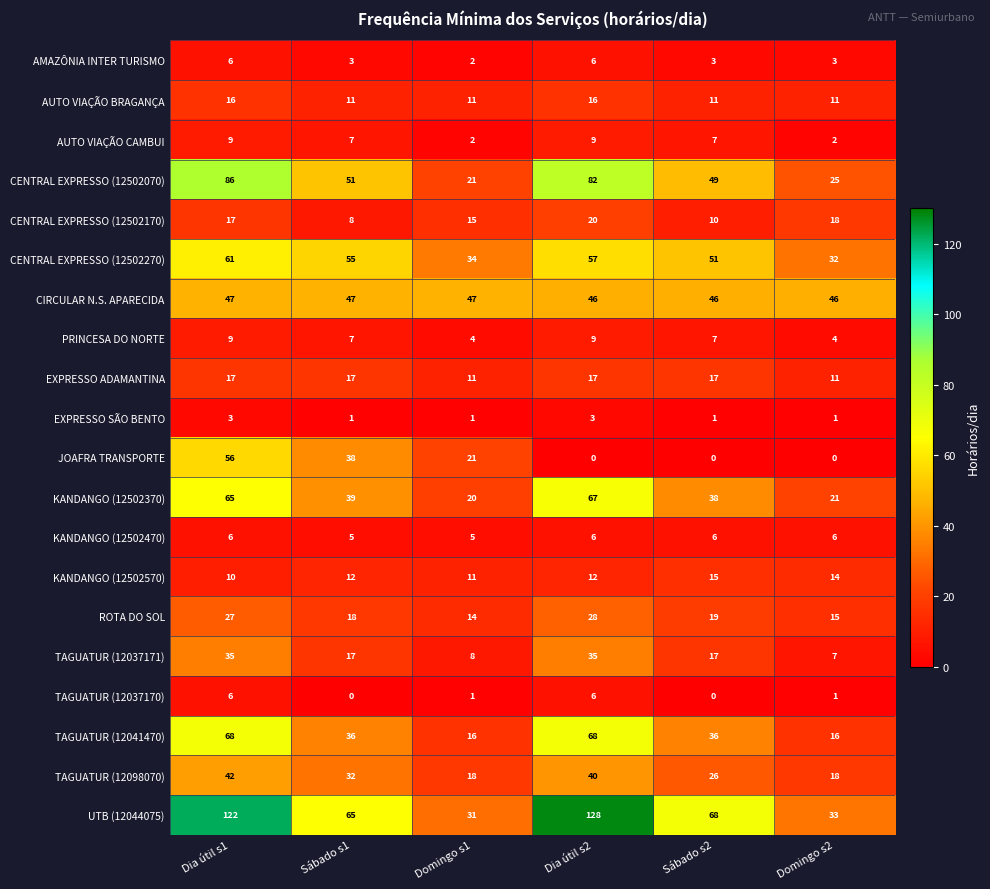

What is the difference between the second highest and minimum values in the CENTRAL EXPRESSO (12502070) series?

61